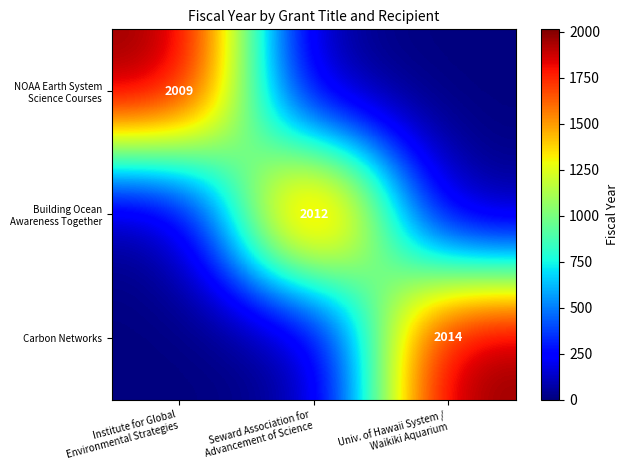

Count the Building Ocean Awareness Together values in the range 0 to 2012.

3